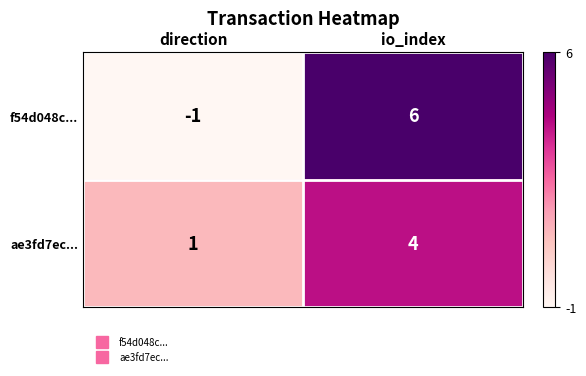

The ae3fd7ec... series shows 1 at direction. True or false?

True